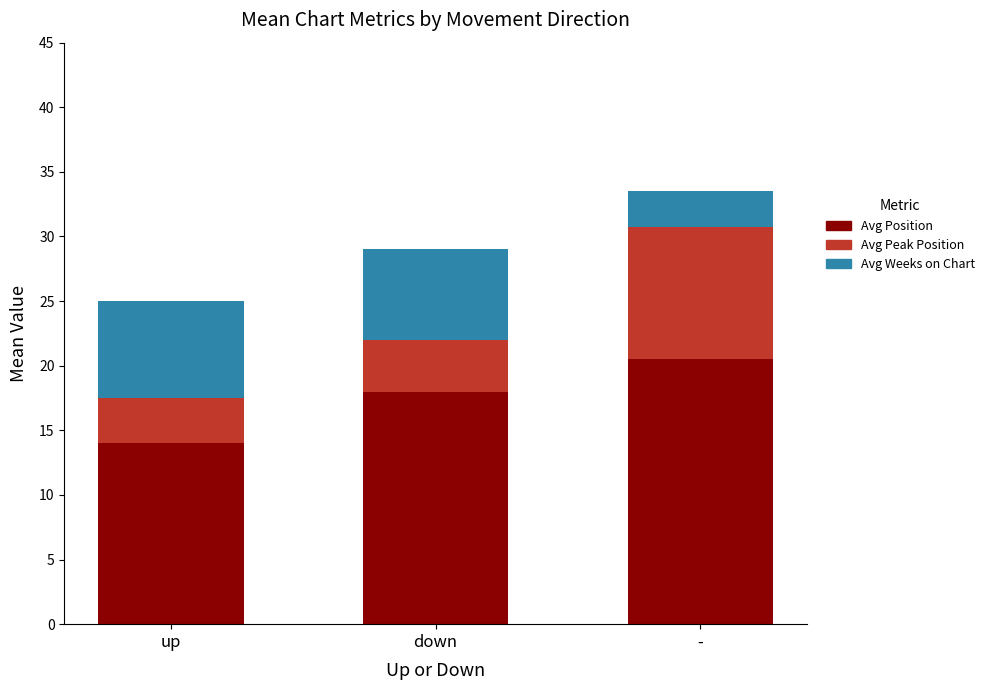

Count the number of categories in the chart.

3